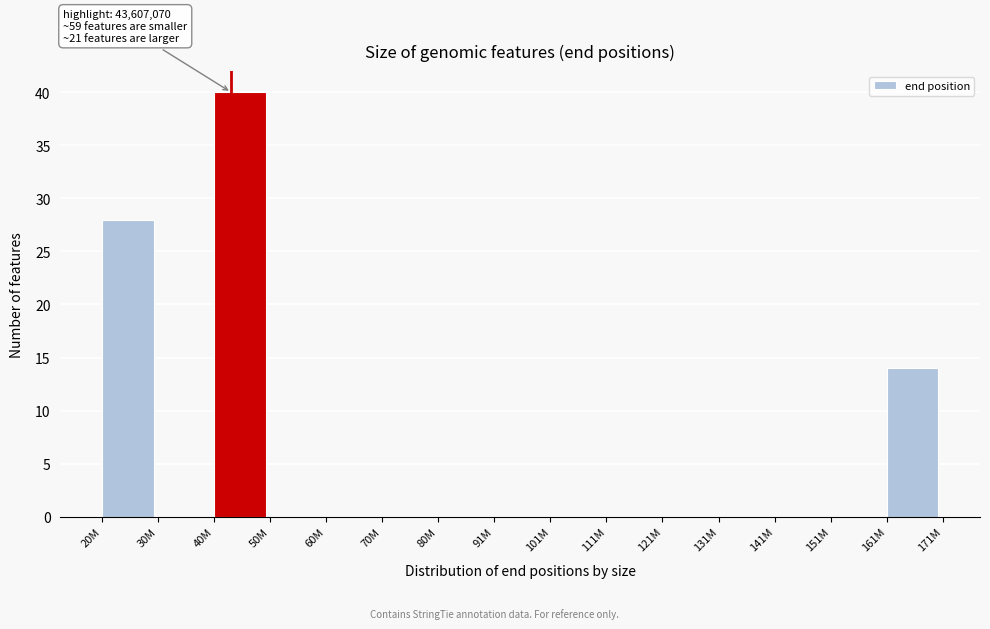

Reading left to right, transcribe all the data shown in this chart.

20M=28	30M=0	40M=40	50M=0	60M=0	70M=0	80M=0	91M=0	101M=0	111M=0	121M=0	131M=0	141M=0	151M=0	161M=14